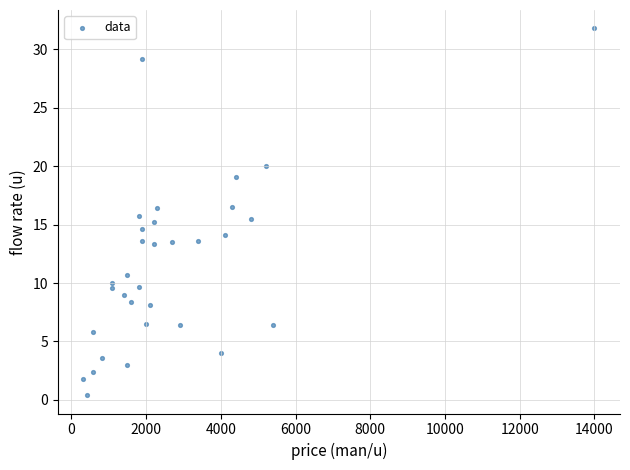

What is the range of Y values (max minus min)?

31.4